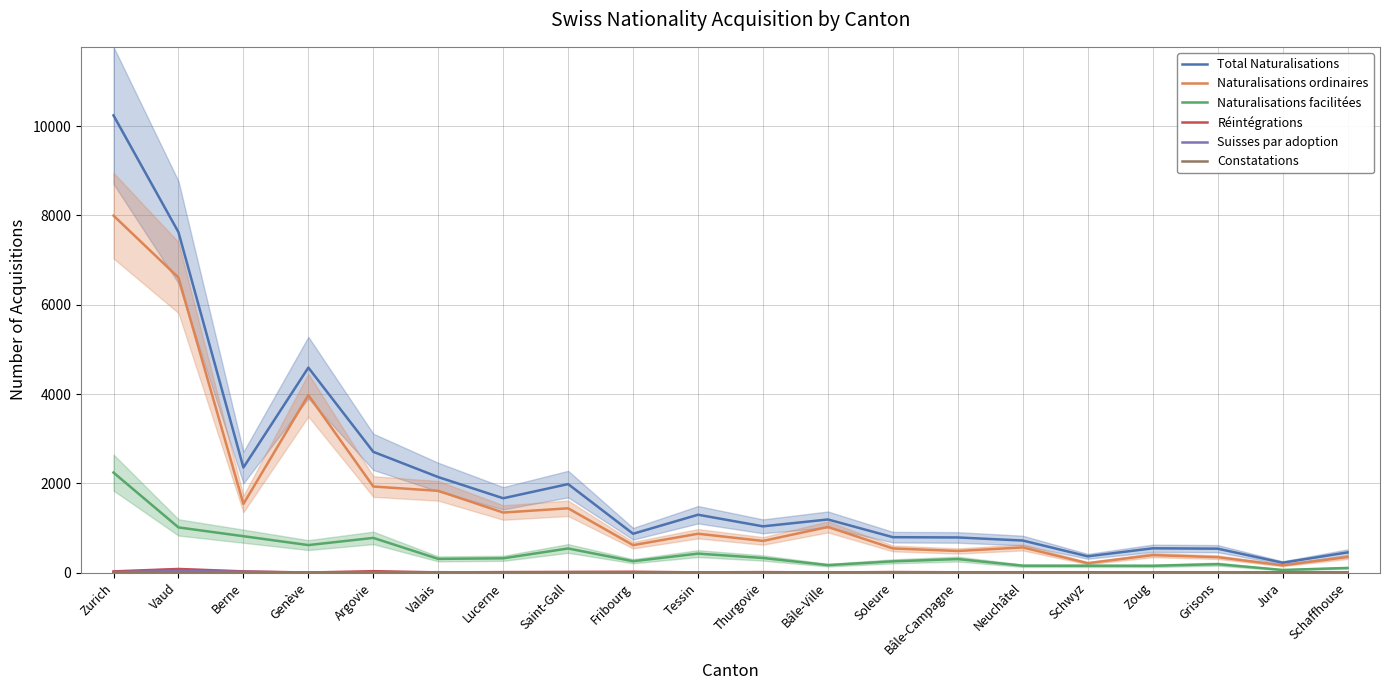

What is the difference between the maximum and second lowest values in the Réintégrations series?

80